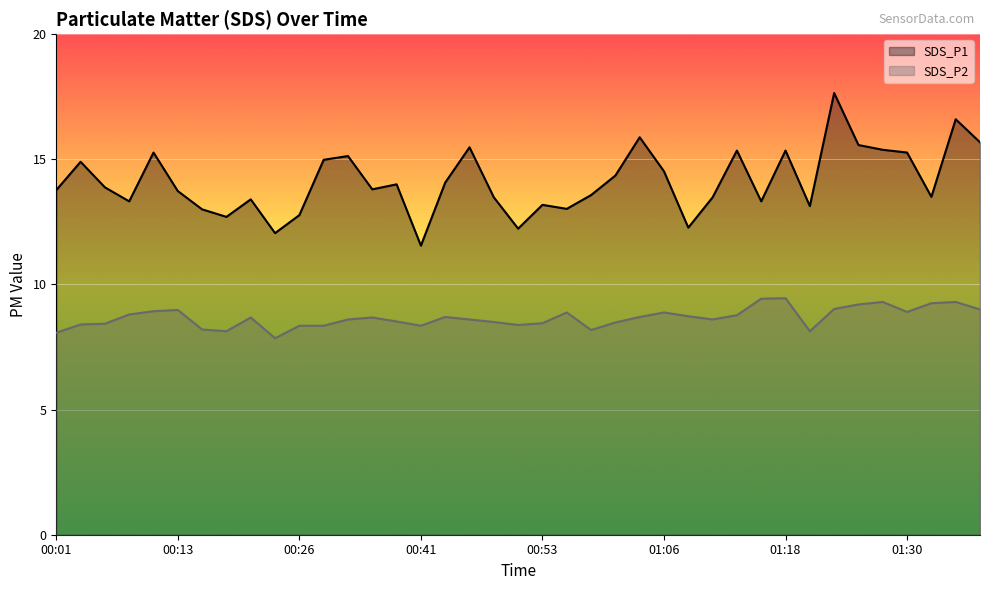

Between 00:53 and 01:16, which is larger?

01:16